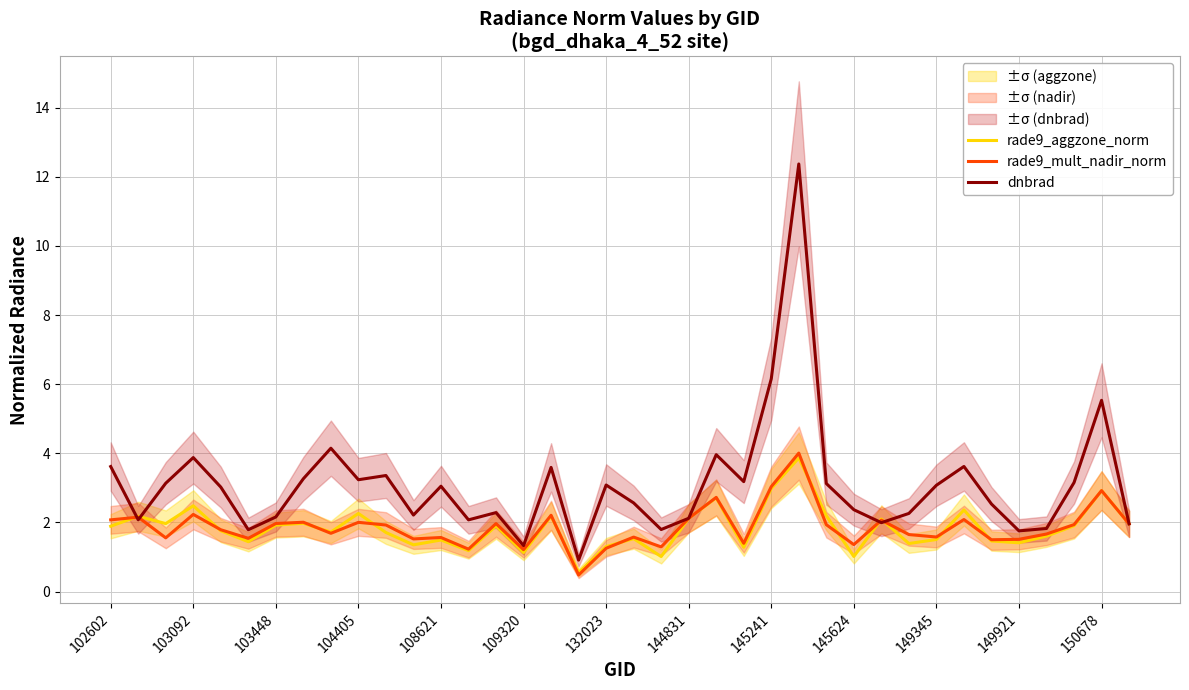

True or false: dnbrad has a value of 1.8 at 34.

True